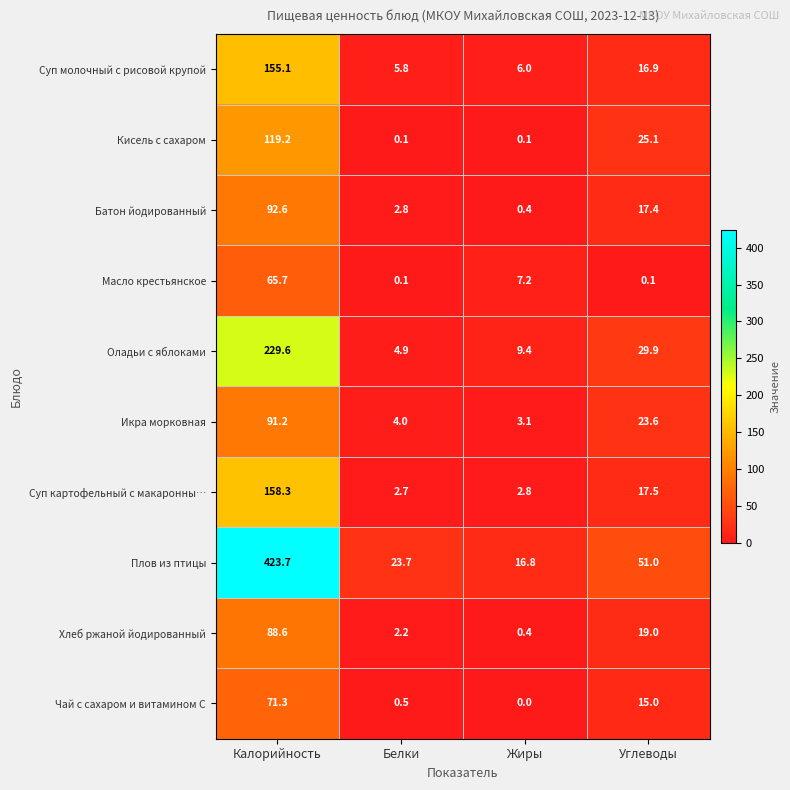

What is the spread (max minus min) of values at Жиры?

16.8